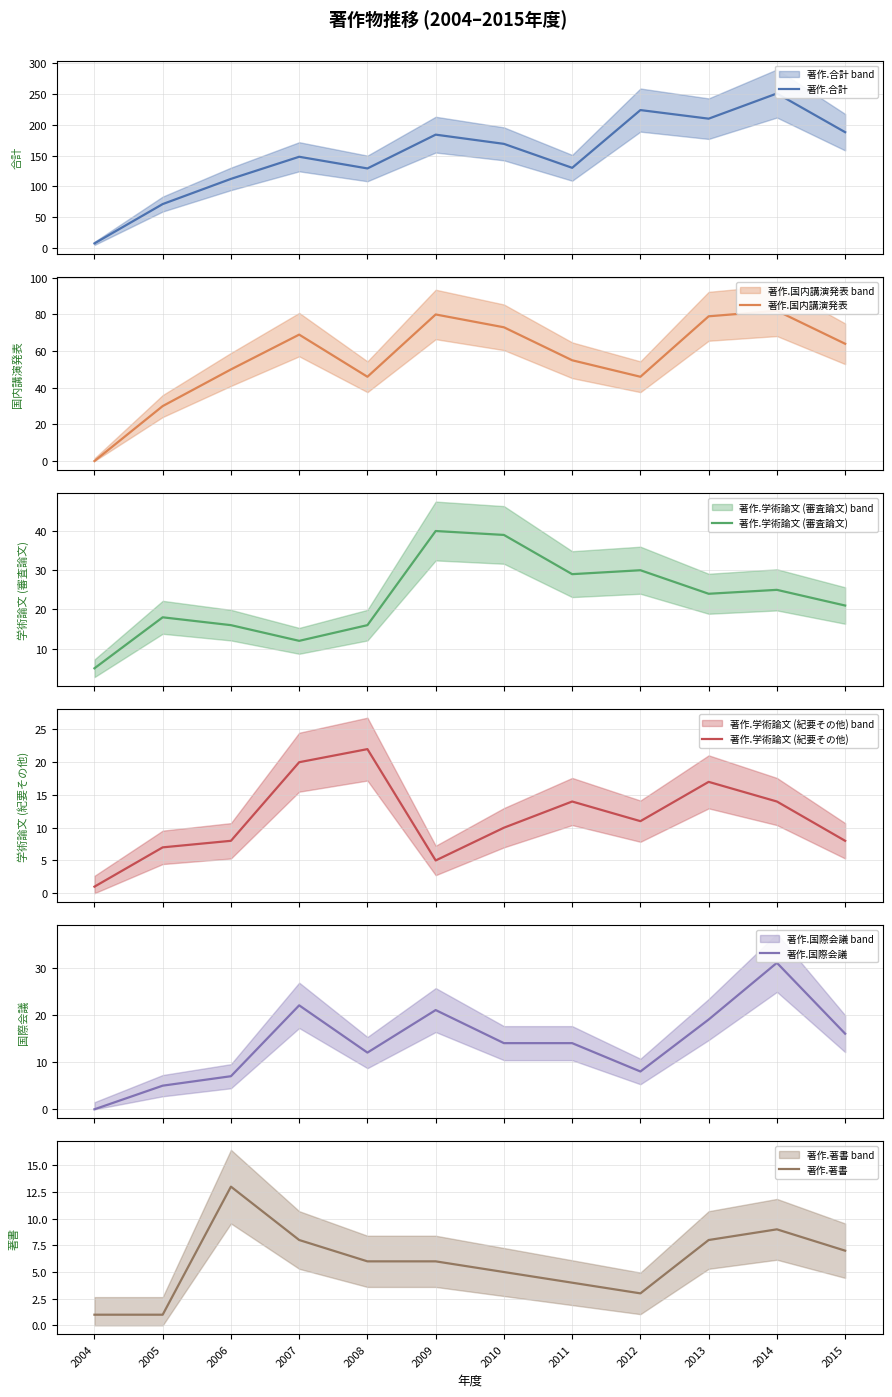

How many times do 著作.学術論文 (紀要その他) and 著作.国際会議 cross each other?

4